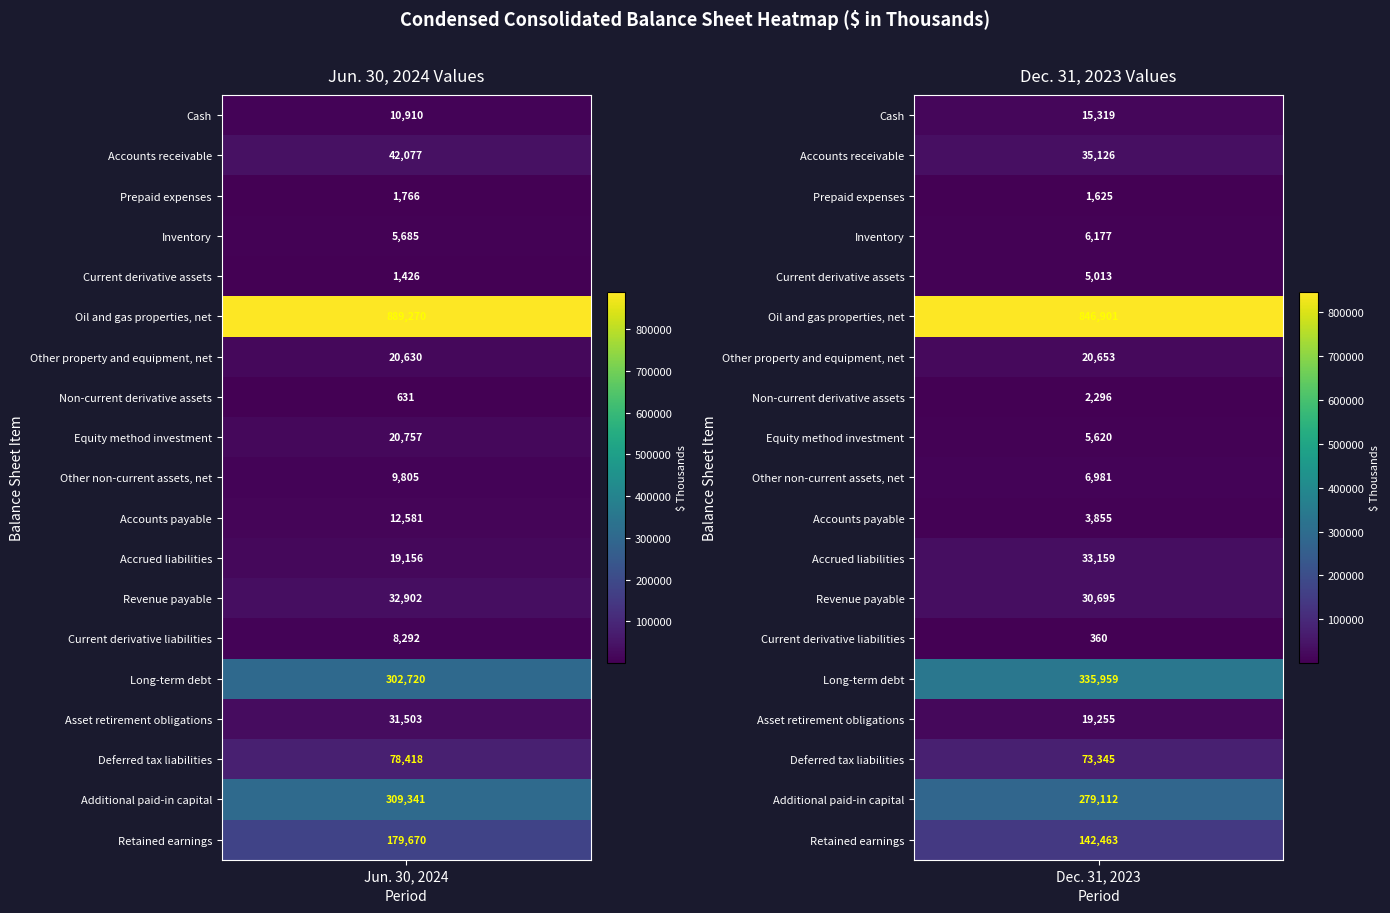

What value does the Other property and equipment, net series have at Cash, to the nearest 10?

20630